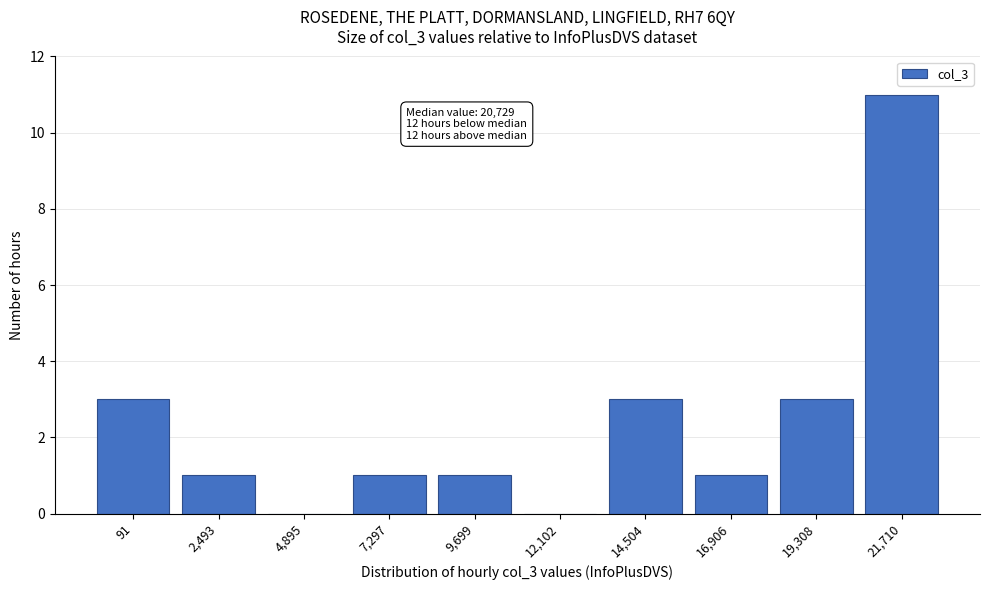

Reading right to left, list all the values displayed in this chart.

21,710=11	19,308=3	16,906=1	14,504=3	12,102=0	9,699=1	7,297=1	4,895=0	2,493=1	91=3